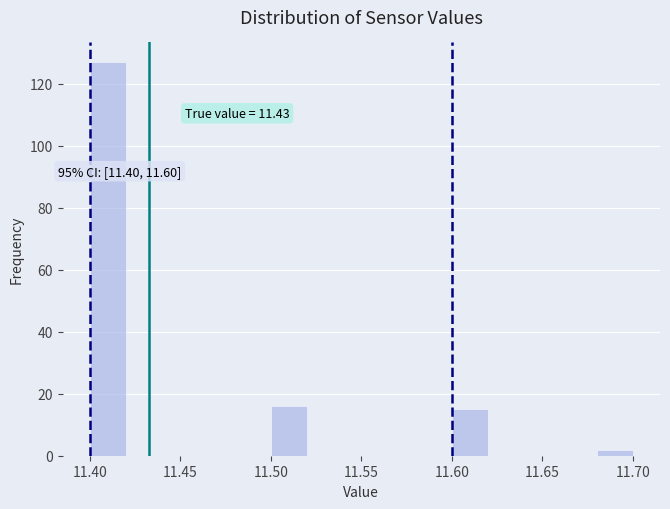

Over which range of the x-axis is the bar tallest?

11.40 to 11.42